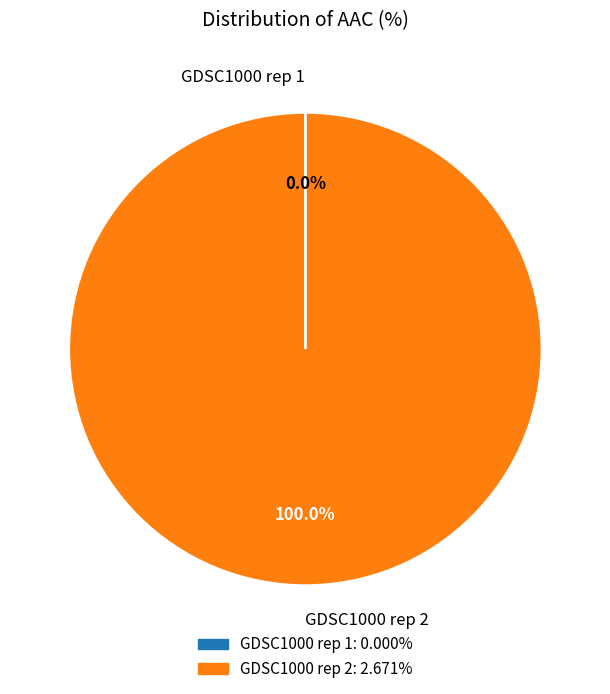

Which category accounts for the majority?

GDSC1000 rep 2